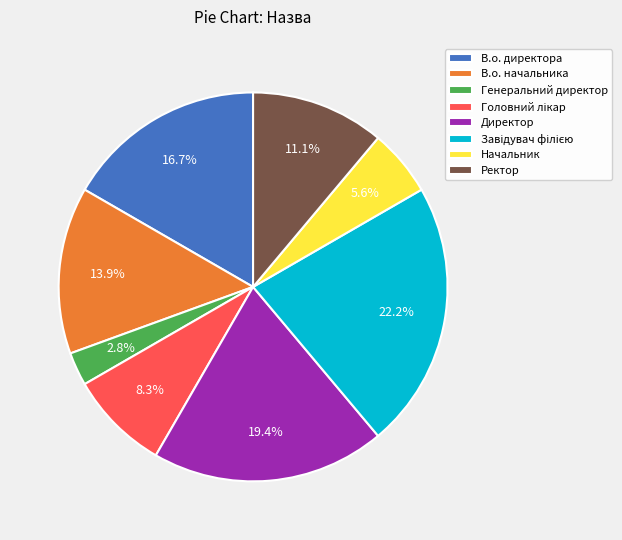

Is it true that Директор is 19% of the pie?

True